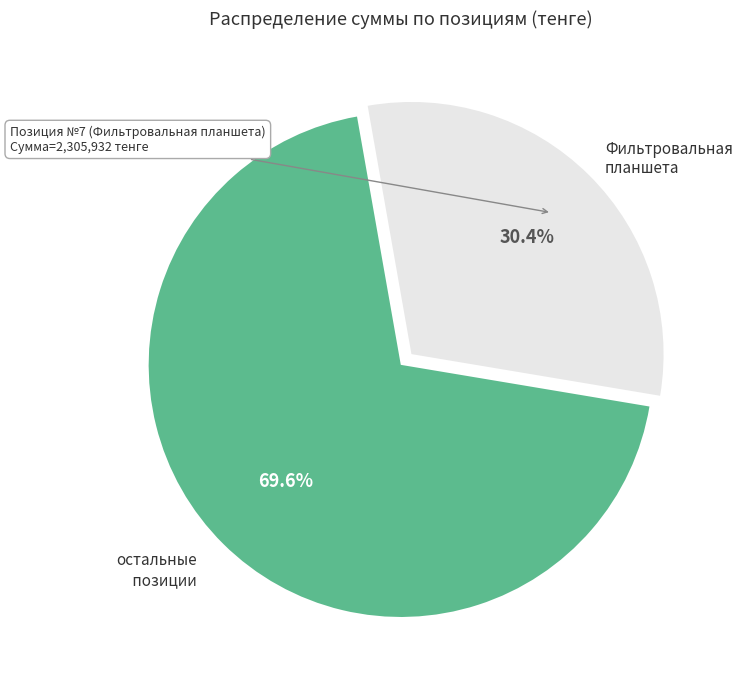

Do Фильтровальная планшета and остальные позиции together represent more than half of the pie?

Yes